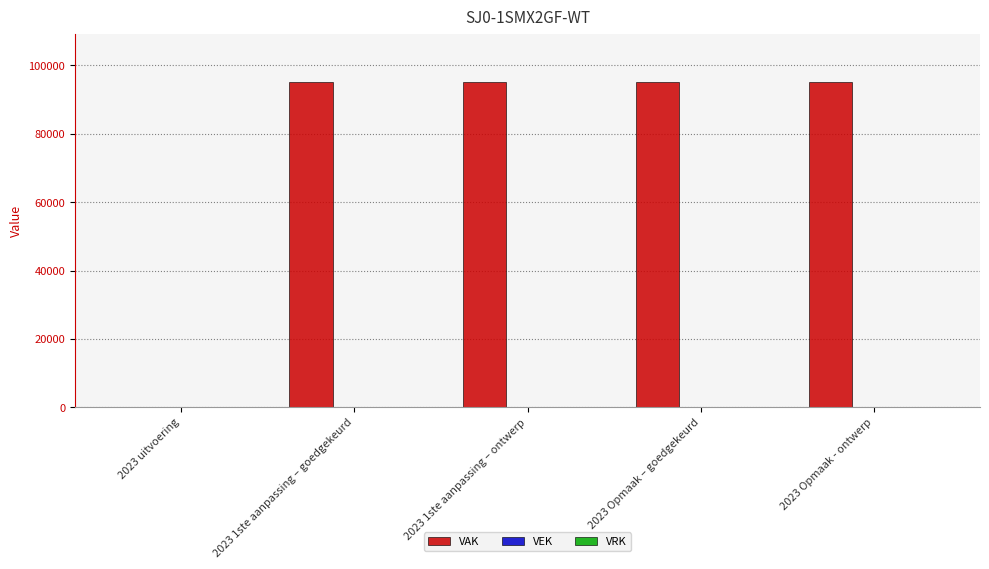

The value at 2023 1ste aanpassing – goedgekeurd is 95000. True or false?

True